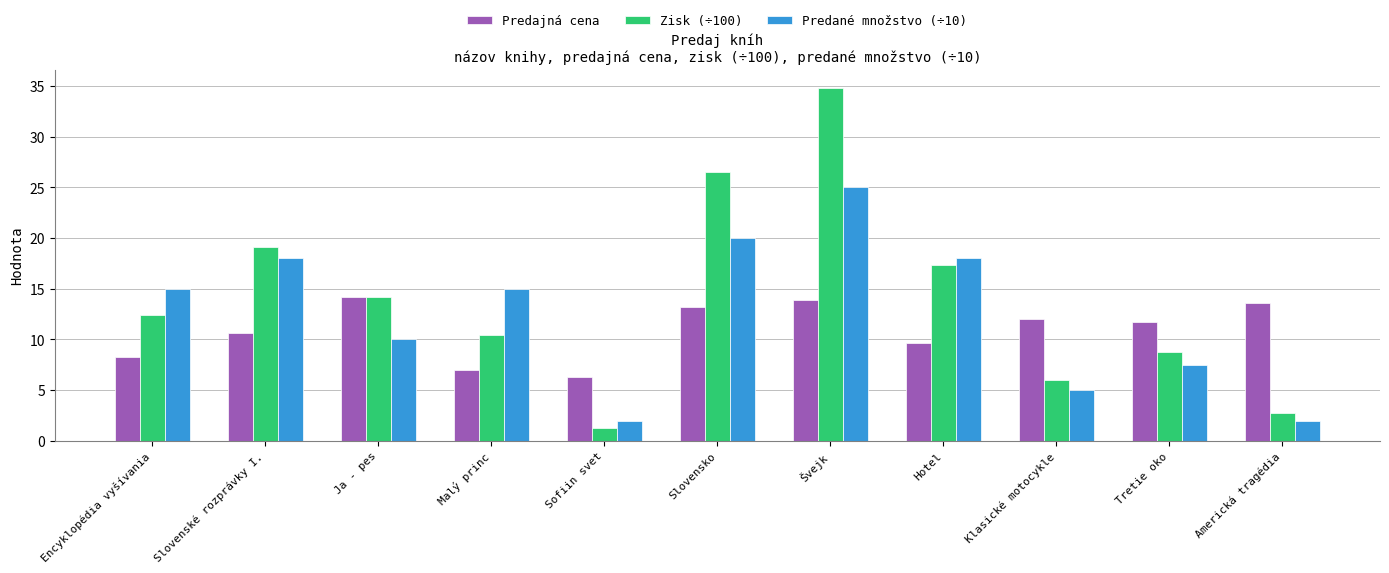

Count the number of categories in the chart.

11